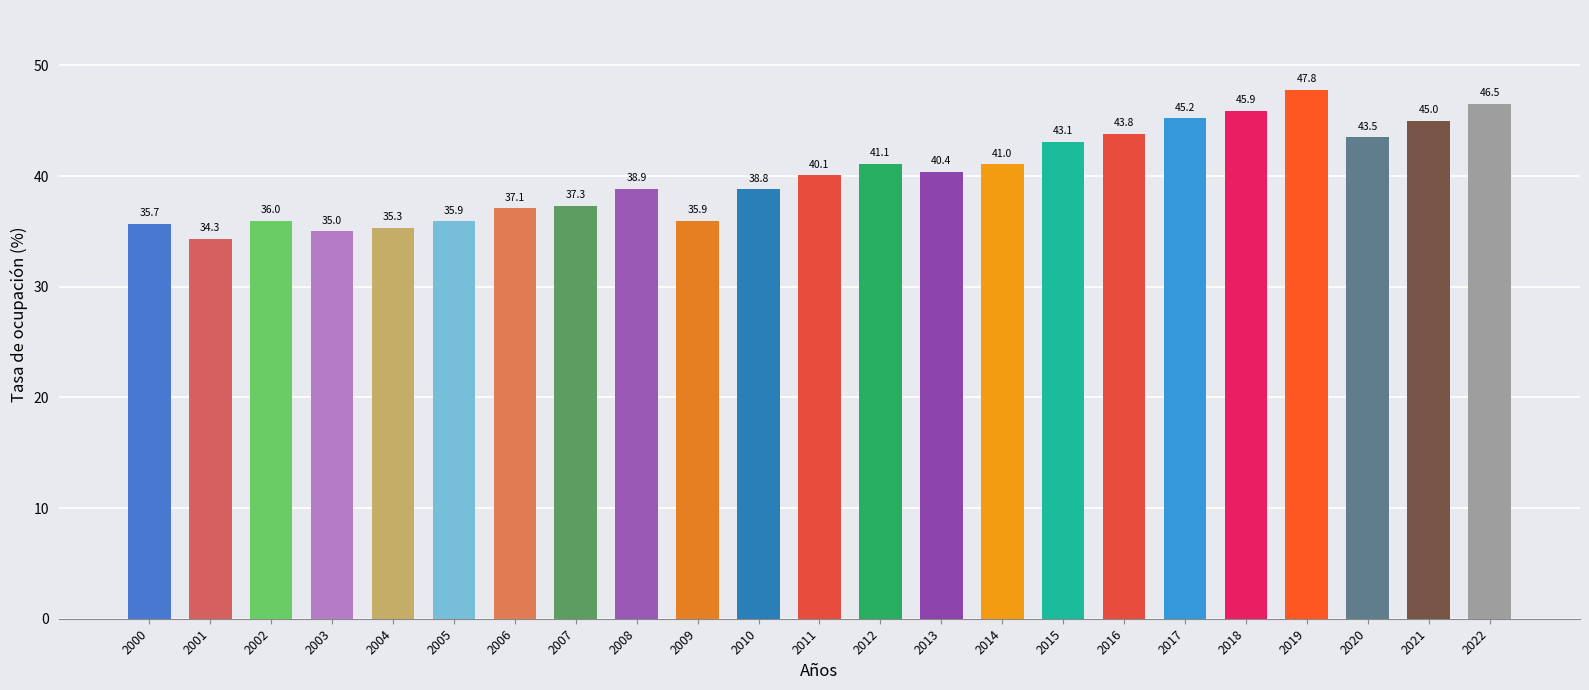

Reading left to right, extract all data points from this chart.

35.7	34.3	36.0	35.0	35.3	35.9	37.1	37.3	38.9	35.9	38.8	40.1	41.1	40.4	41.0	43.1	43.8	45.2	45.9	47.8	43.5	45.0	46.5